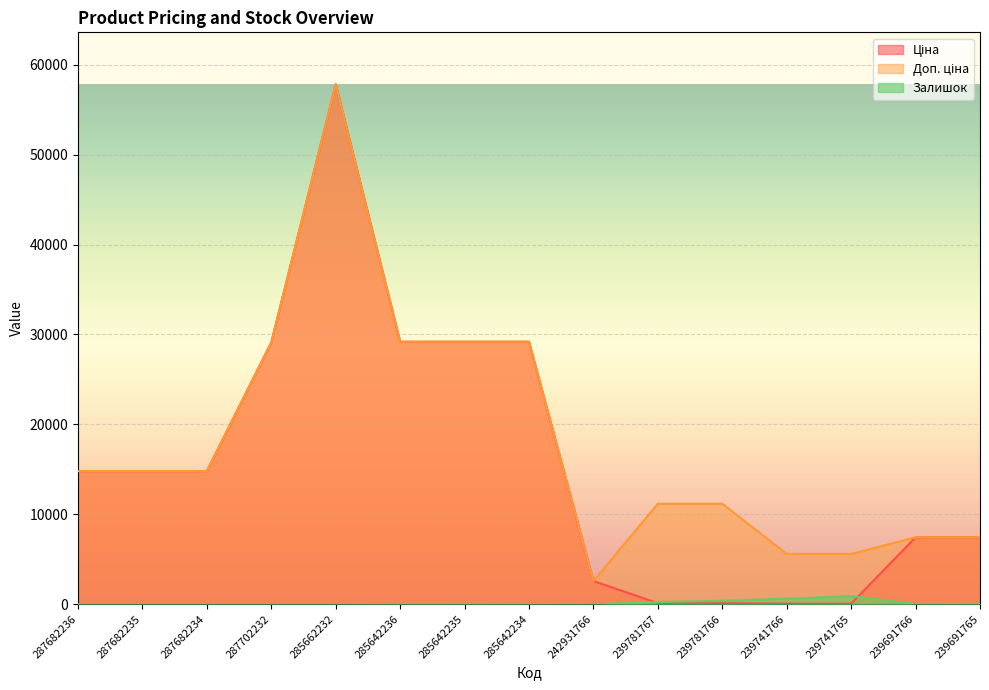

The value of Залишок at 287682234 is 0.0. True or false?

True